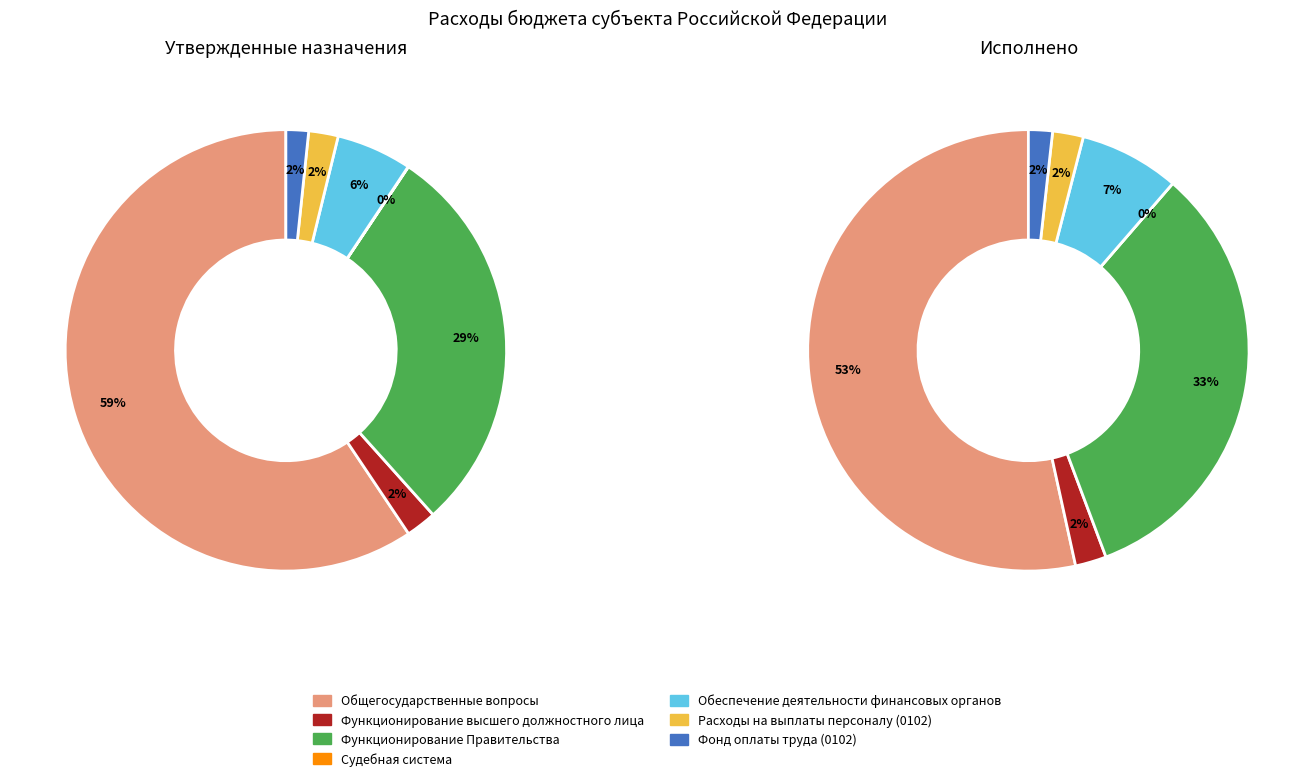

Is it true that Функционирование Правительства is 35% of the pie?

False